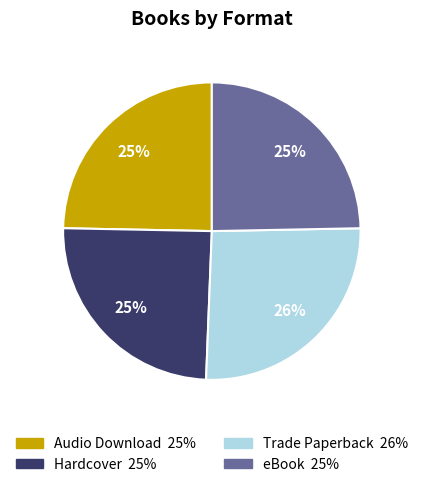

Between Trade Paperback and Hardcover, which is larger?

Trade Paperback